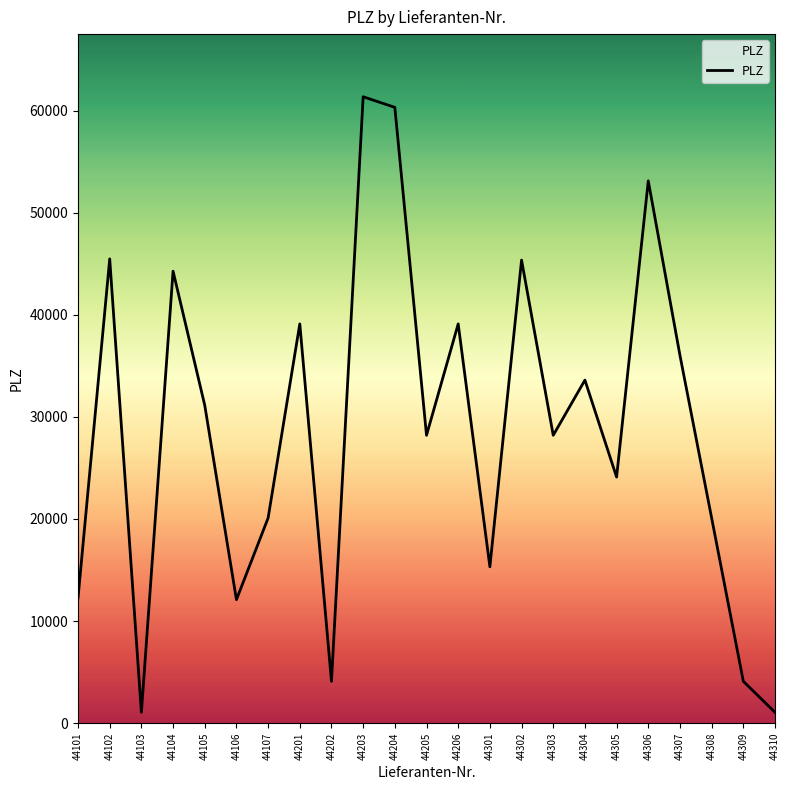

The value at 44201 is 57630. True or false?

False